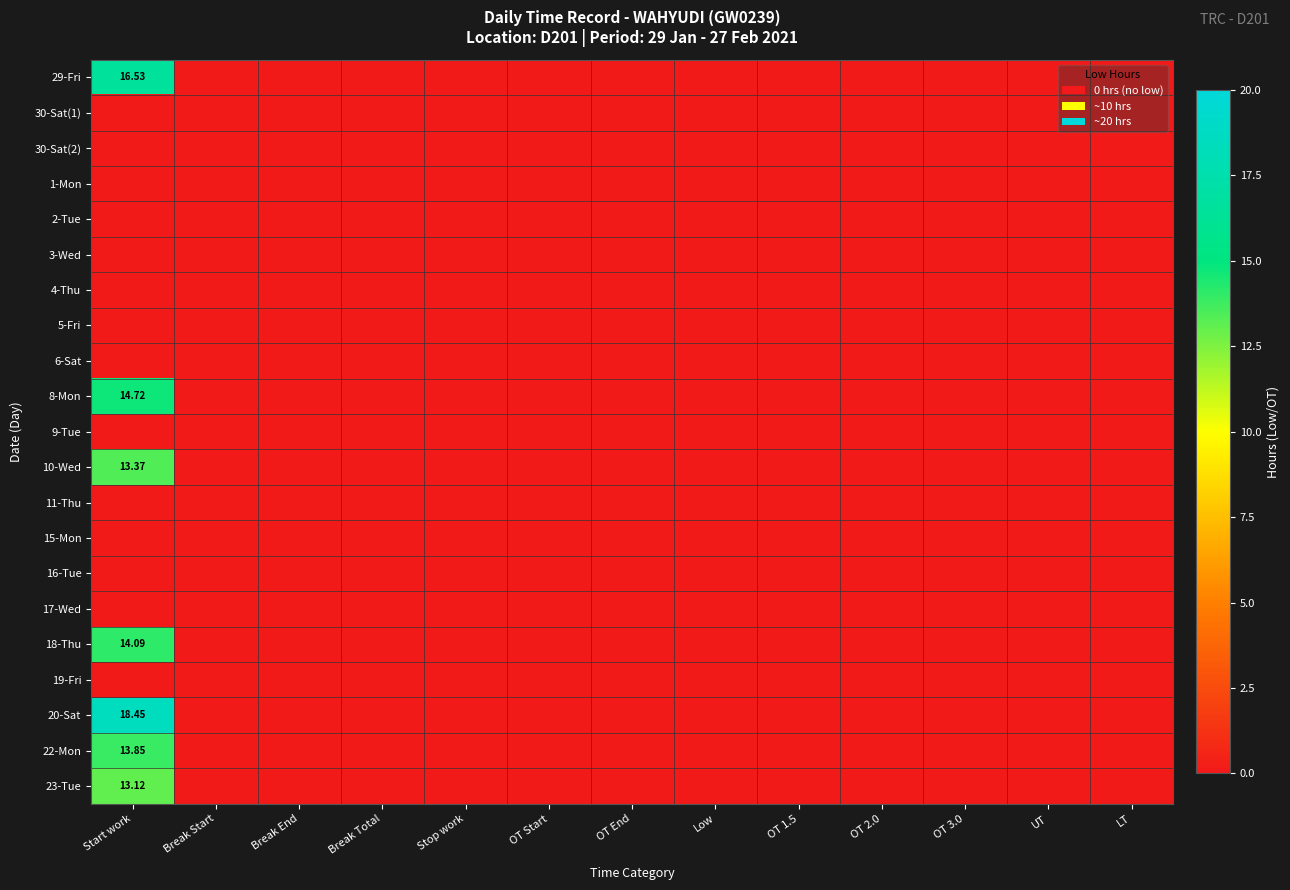

Rank the series at OT 2.0 from highest to lowest value.

29-Fri, 30-Sat(1), 30-Sat(2), 1-Mon, 2-Tue, 3-Wed, 4-Thu, 5-Fri, 6-Sat, 8-Mon, 9-Tue, 10-Wed, 11-Thu, 15-Mon, 16-Tue, 17-Wed, 18-Thu, 19-Fri, 20-Sat, 22-Mon, 23-Tue